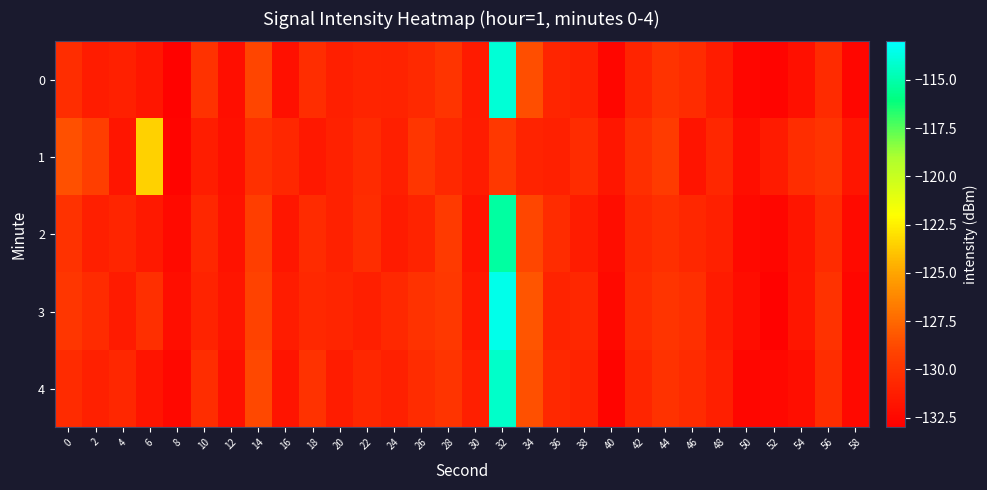

What is the smallest value displayed?

-132.8